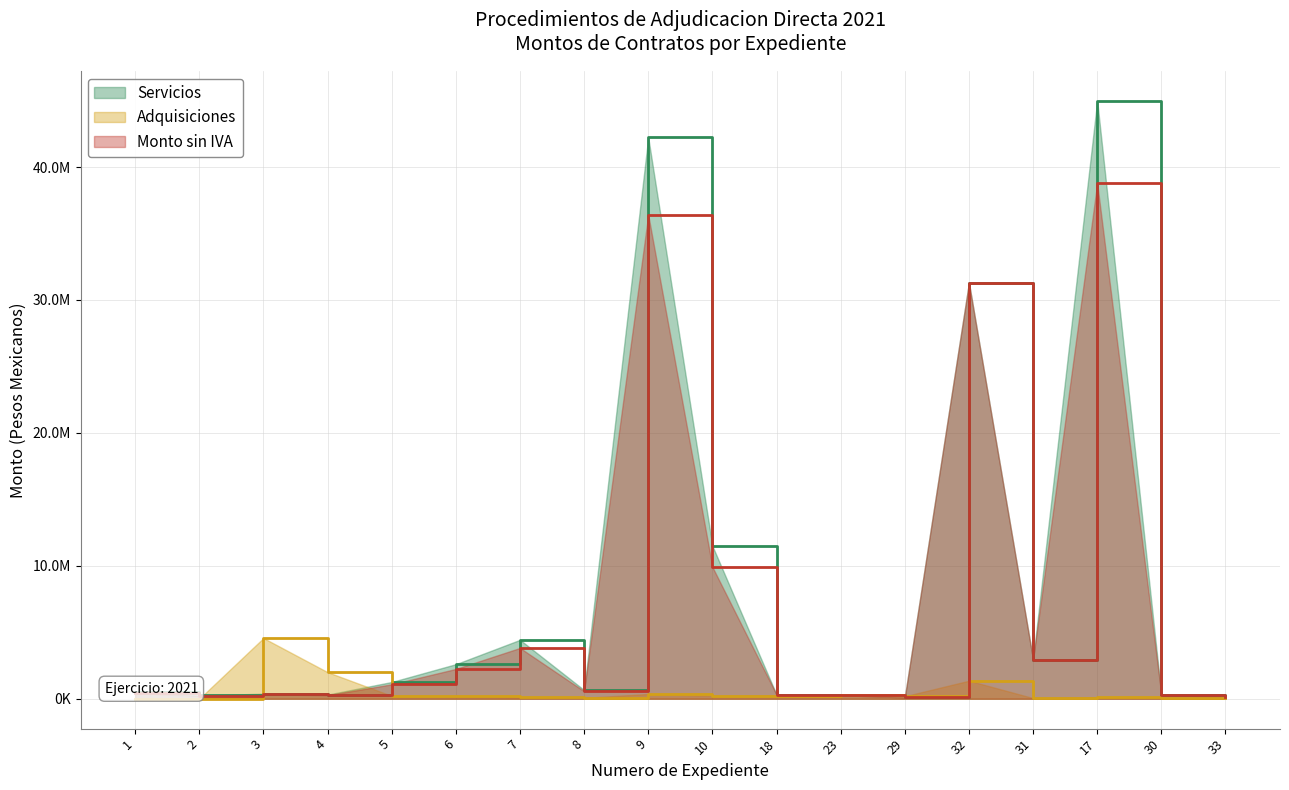

At which category does Monto sin IVA reach its first local peak?

3